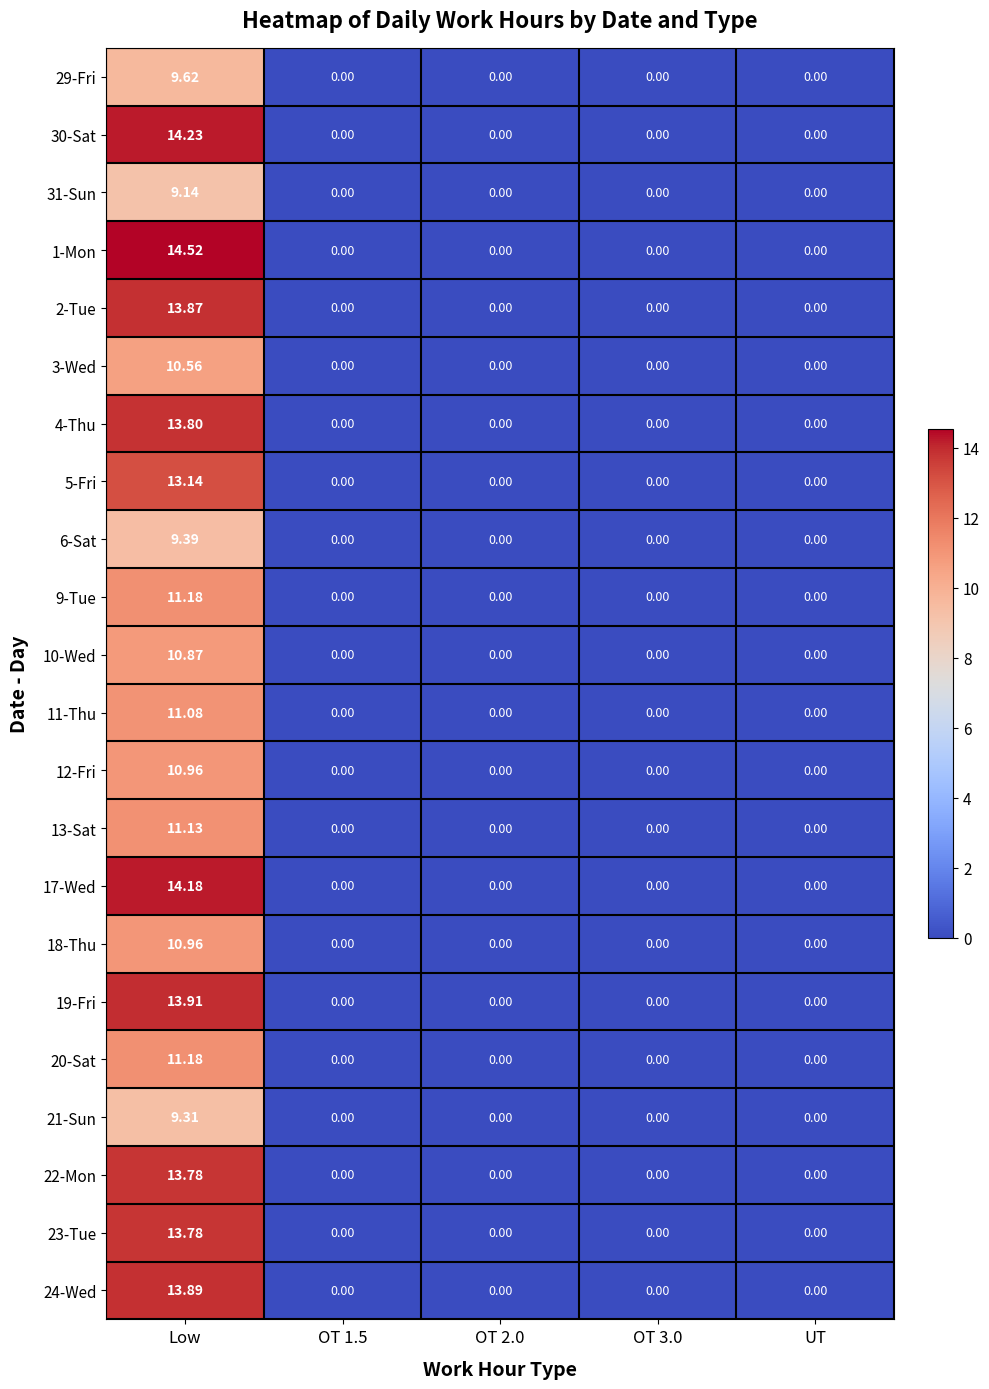

Which label corresponds to the largest value in the chart?

Low